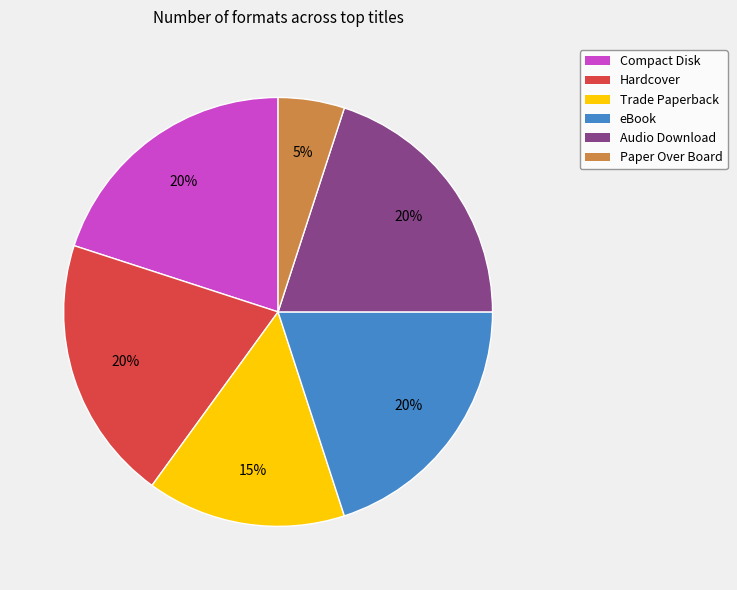

To the nearest percent, what percentage of the pie is Audio Download?

20%